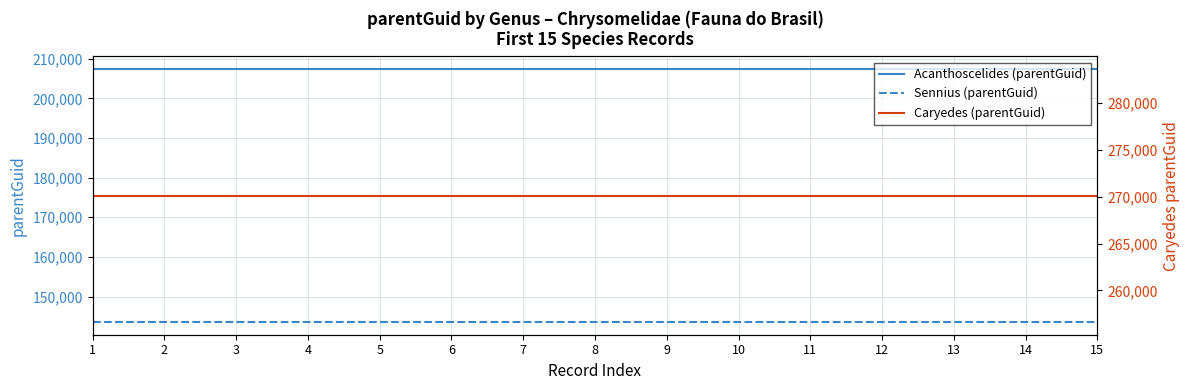

At which category does the chart reach its minimum across all series?

1